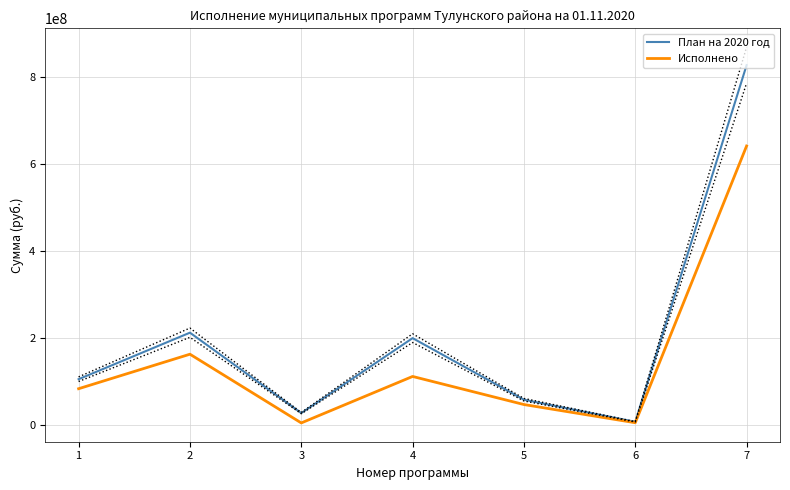

At which category is the sum across all series the highest?

7